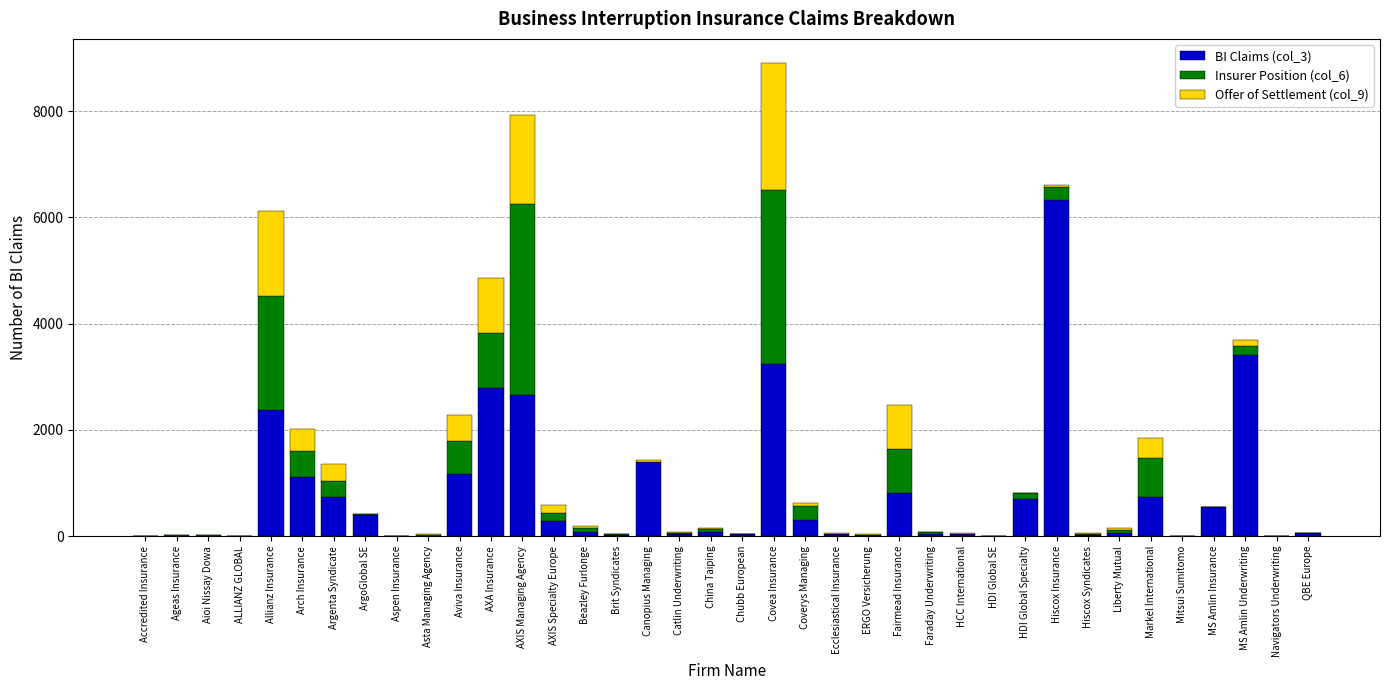

The BI Claims (col_3) series shows 6329 at Hiscox Insurance. True or false?

True